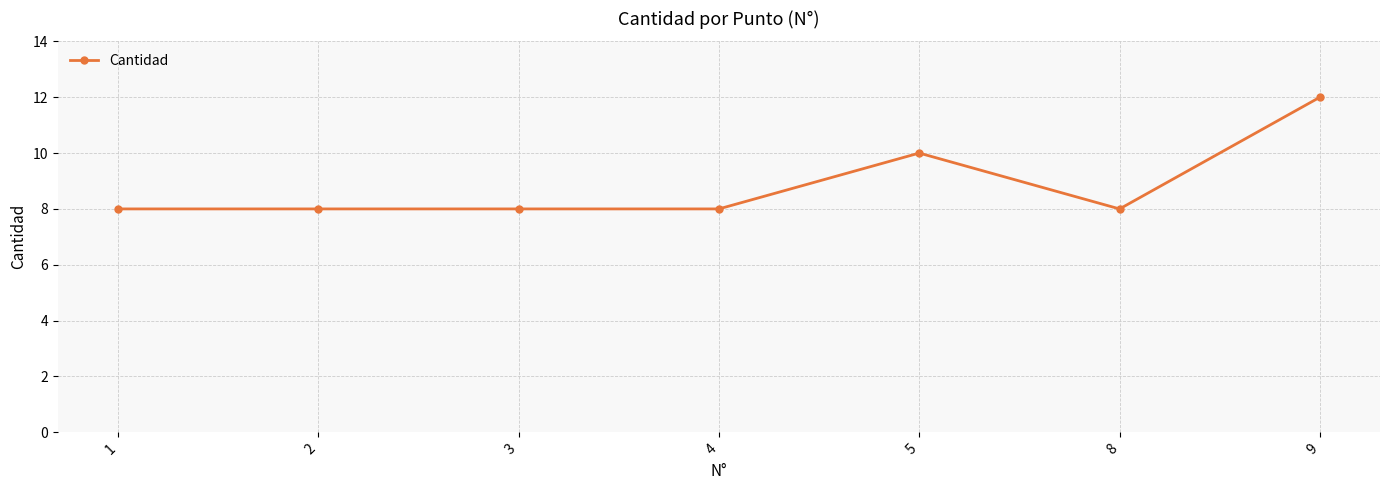

Which has a higher value, 9 or 8?

9